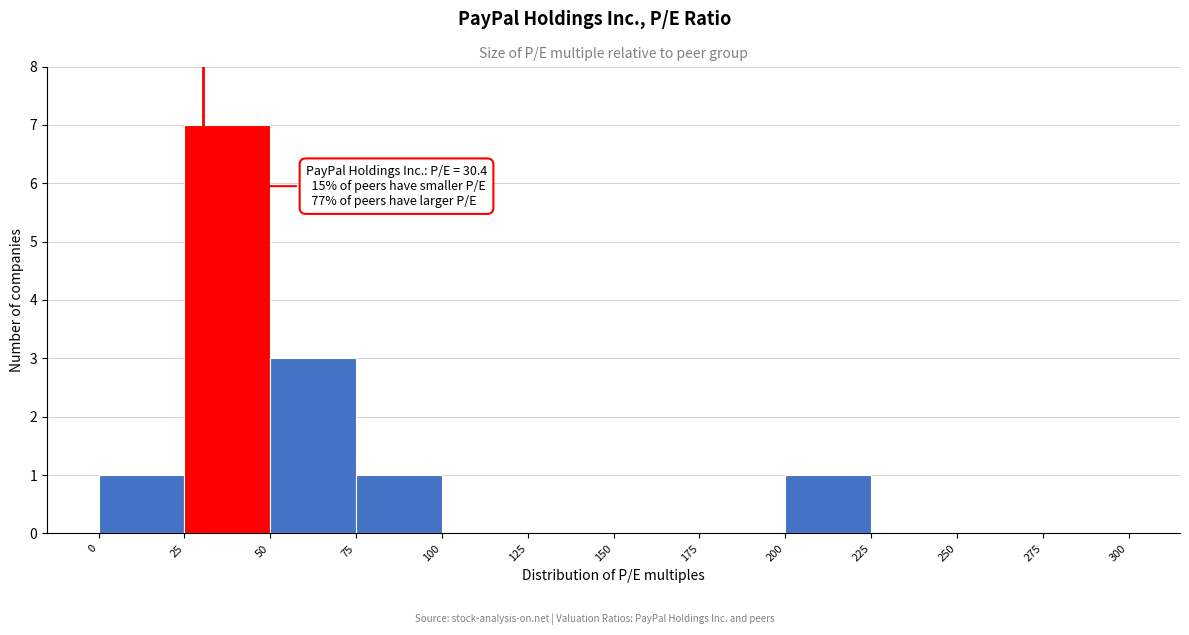

Which range on the x-axis has the tallest bar?

25 to 50